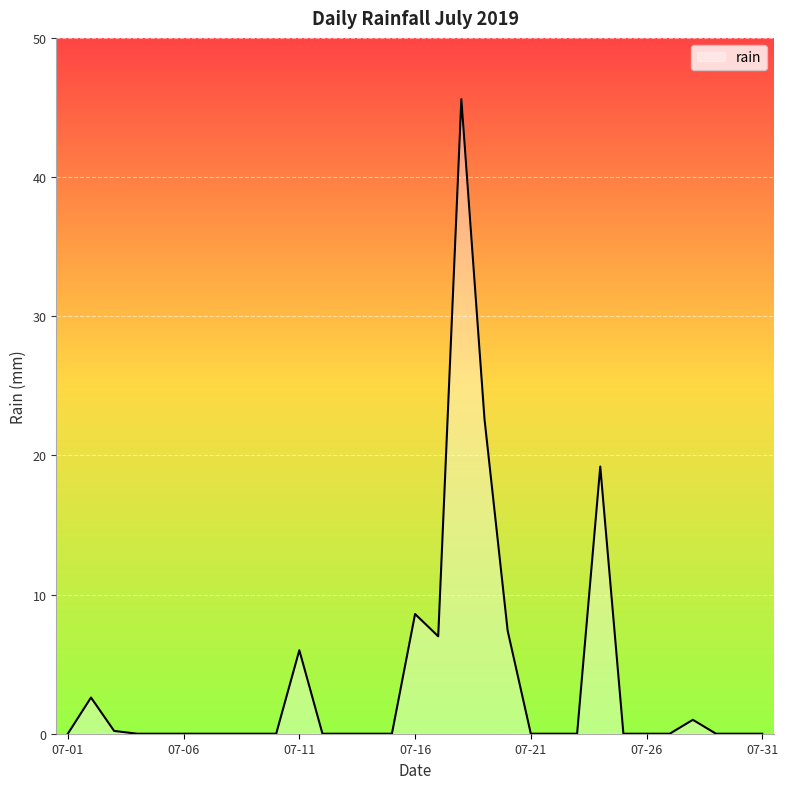

What is the average value?

3.9